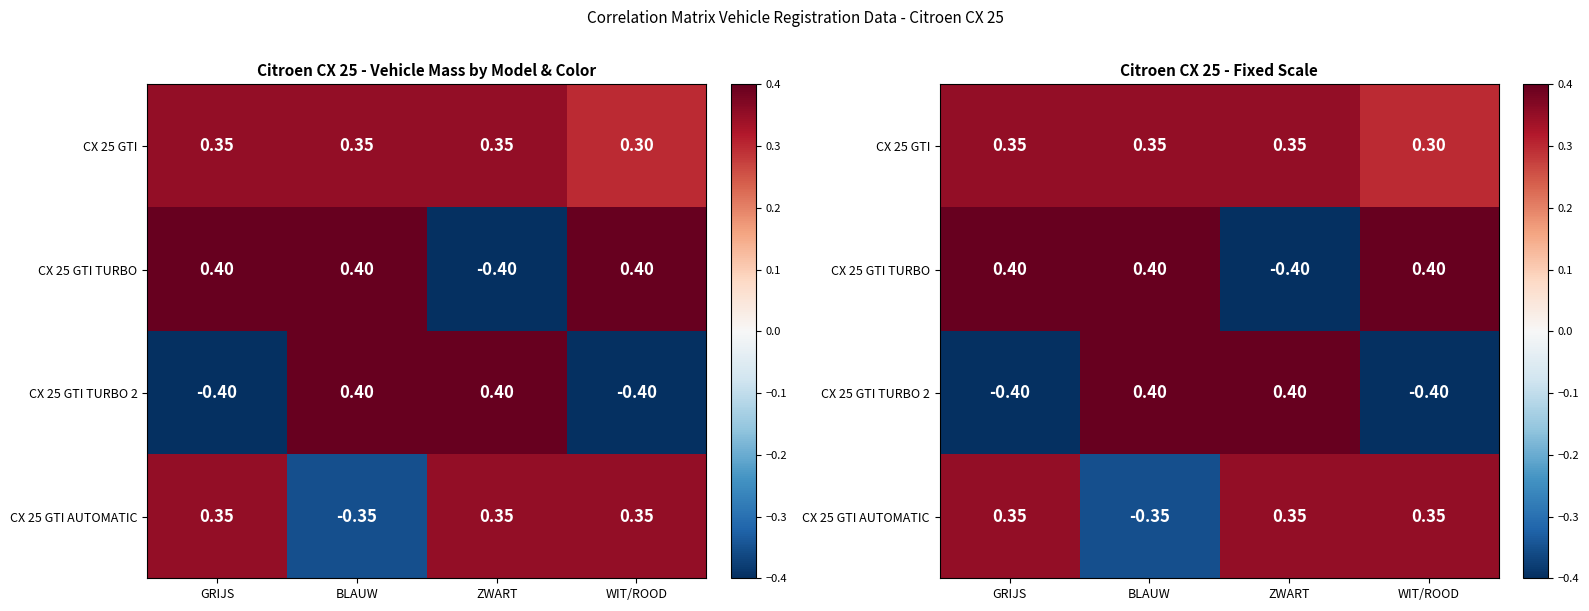

Is it true that CX 25 GTI TURBO equals 0.4 at GRIJS?

True